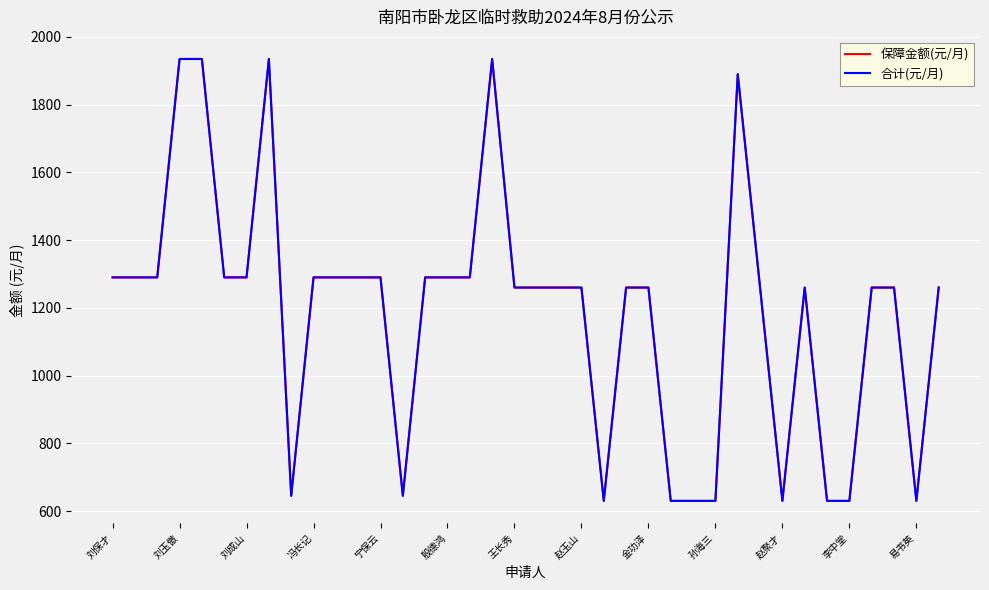

Is this an area chart (filled region under the line)?

No